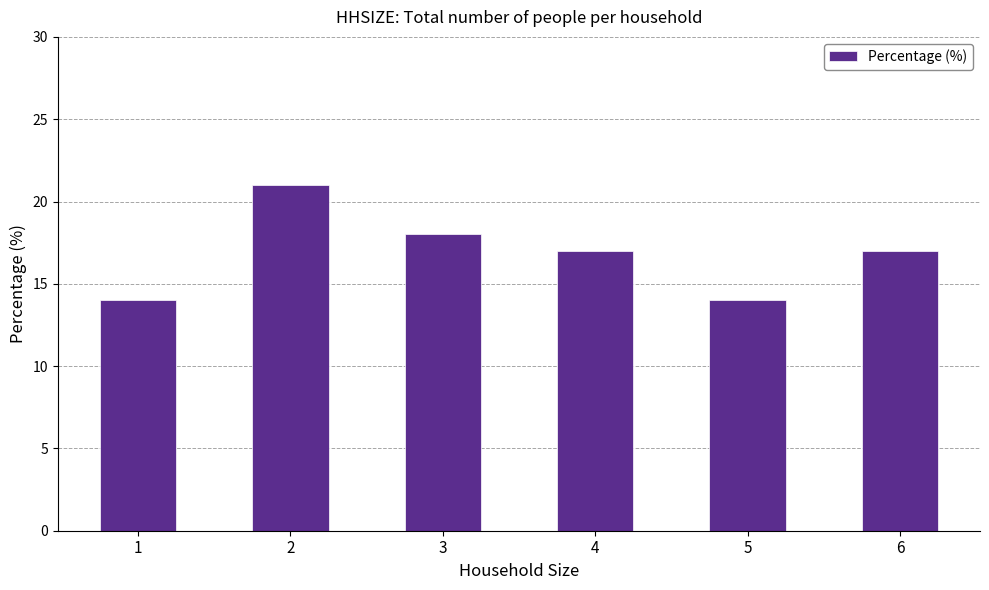

What is the value of the 2nd bar from the left?

21